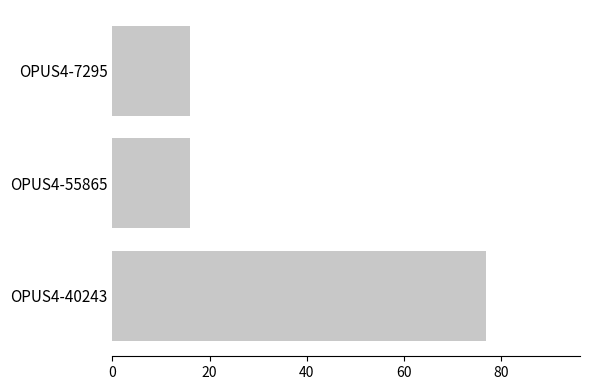

Approximately how many times larger is the value at OPUS4-40243 compared to OPUS4-55865?

4.8